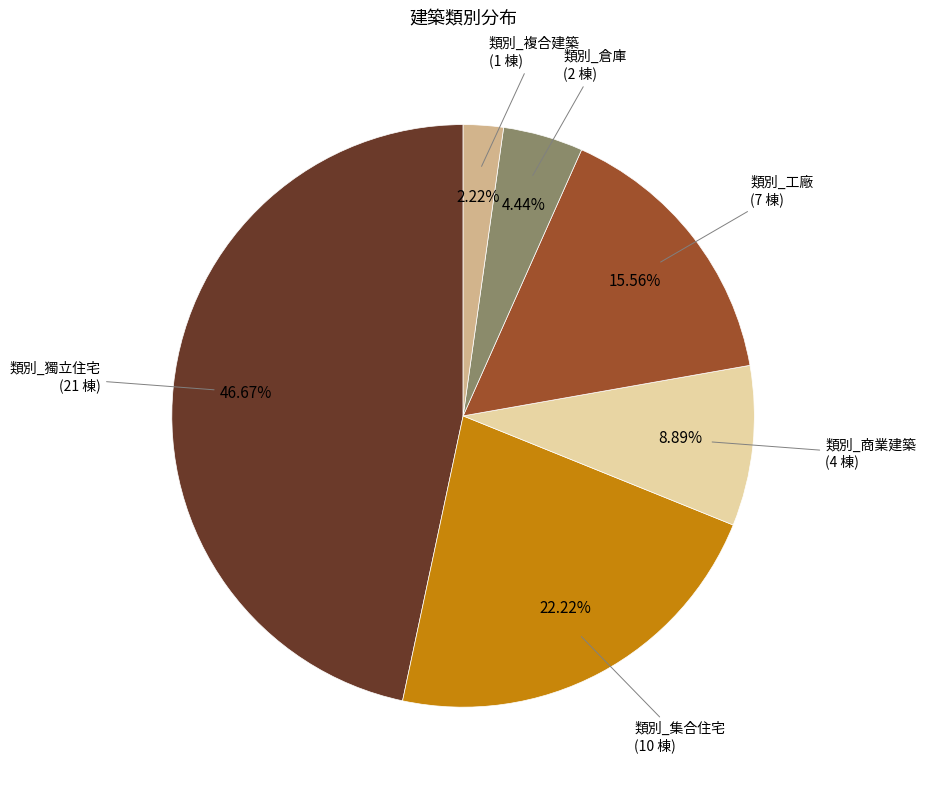

Approximately how many times larger is the value at 類別_商業建築 compared to 類別_倉庫?

2.0